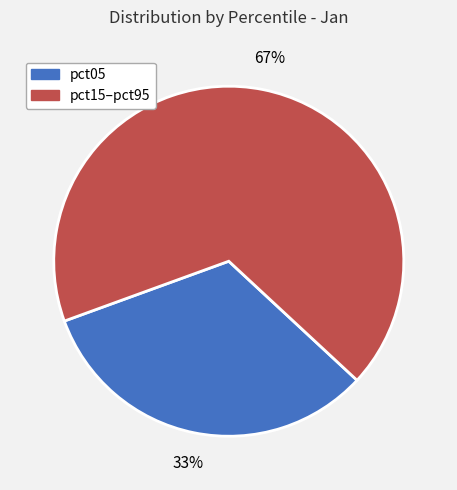

Is there a majority slice in this chart?

Yes